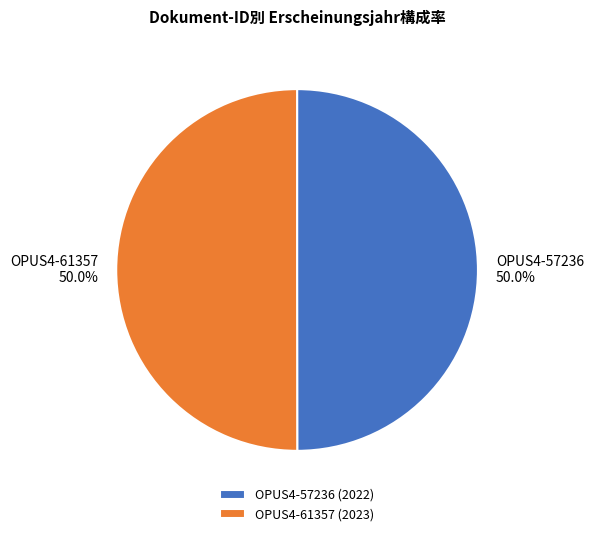

What is the total percentage of OPUS4-61357 and OPUS4-57236?

100.0%